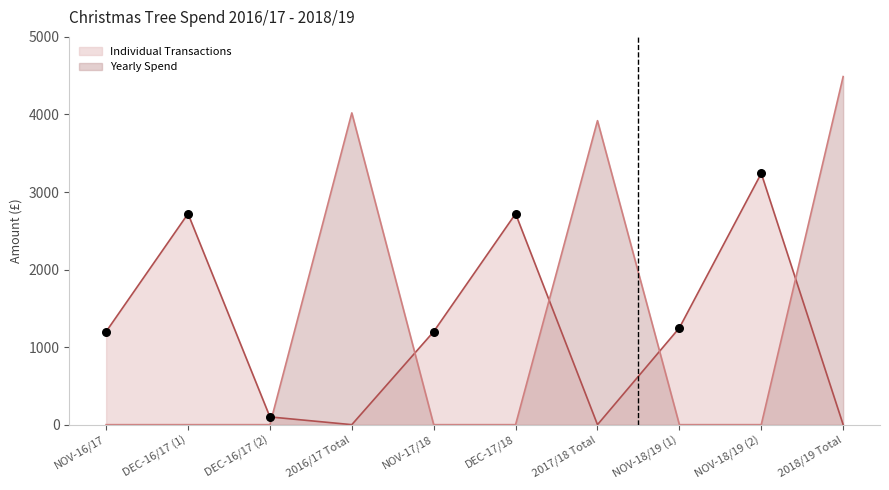

Which series has the largest total across all categories?

Individual Transactions